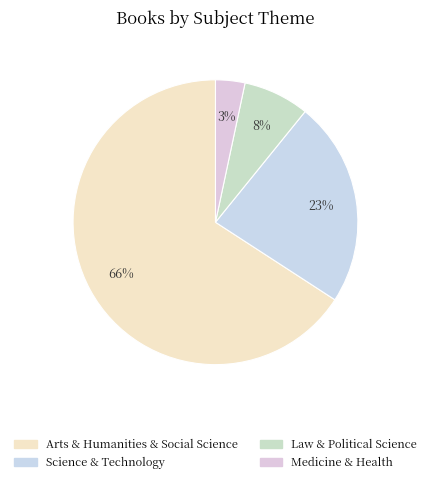

To the nearest percent, what is the combined percentage of Medicine & Health and Arts & Humanities & Social Science?

69%